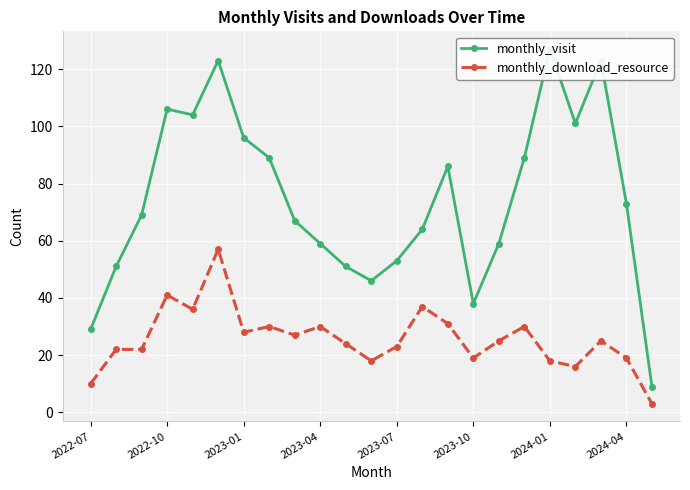

What is the highest value of the monthly_download_resource series?

57